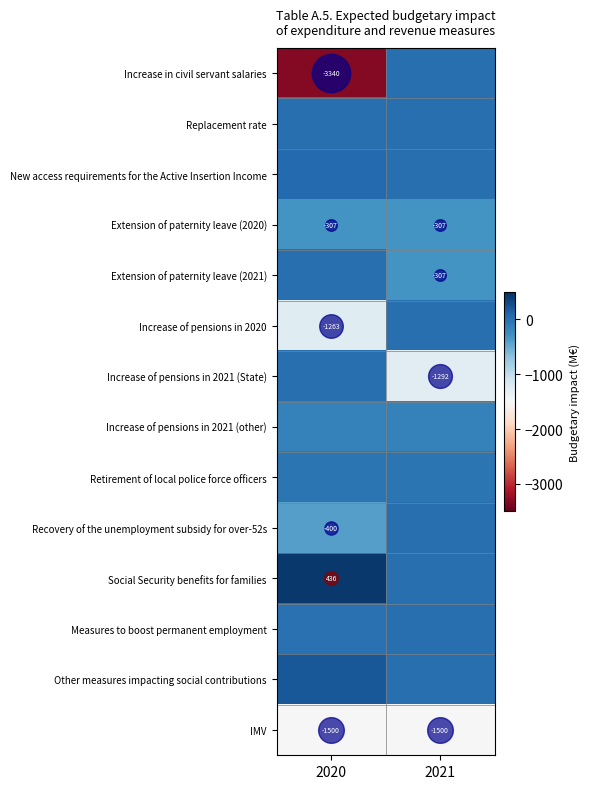

Where is Increase of pensions in 2020 nearest to the value -631?

2021